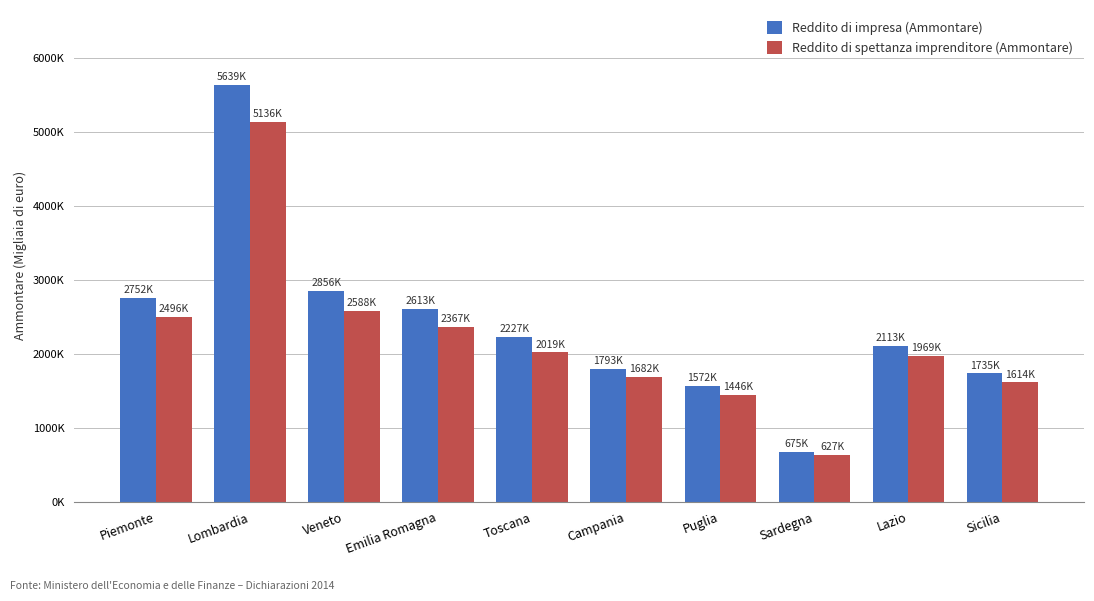

Where does the Reddito di impresa (Ammontare) series first go above 2226923?

Piemonte